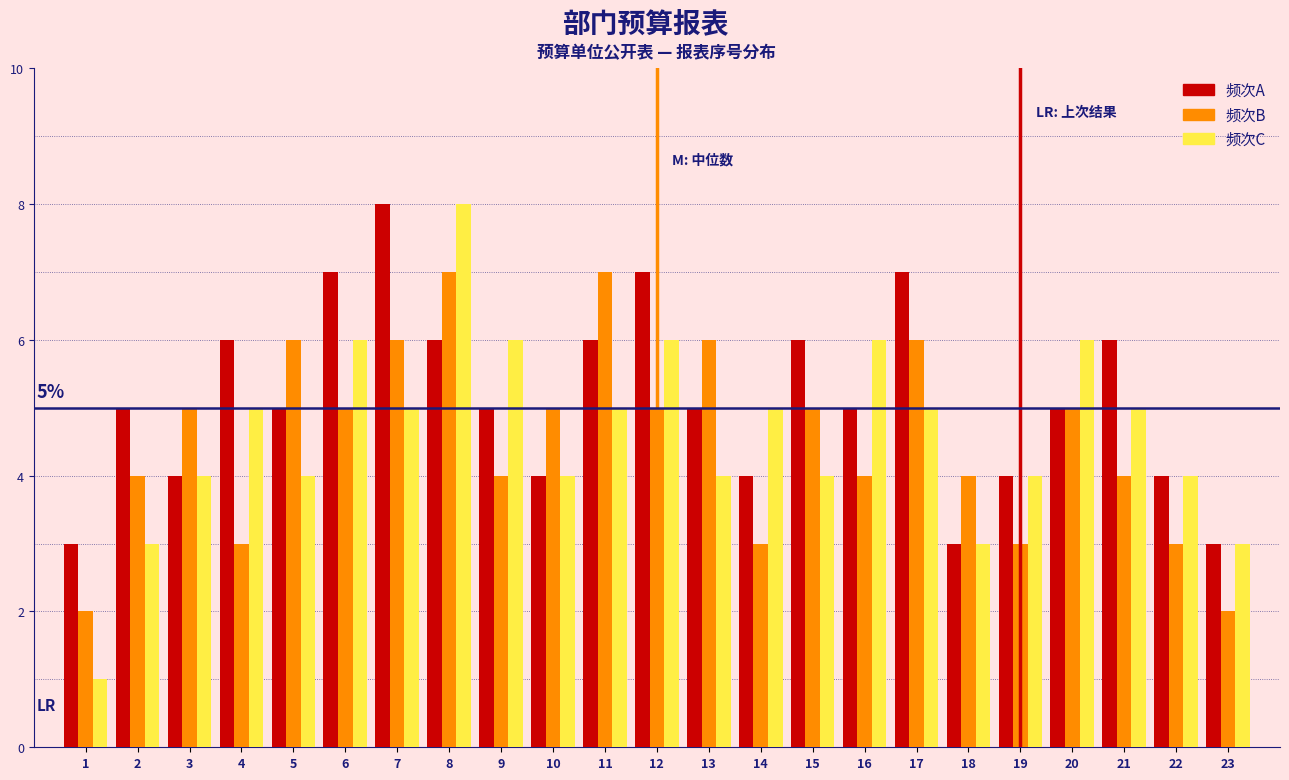

Which series has the largest range (max minus min)?

频次C